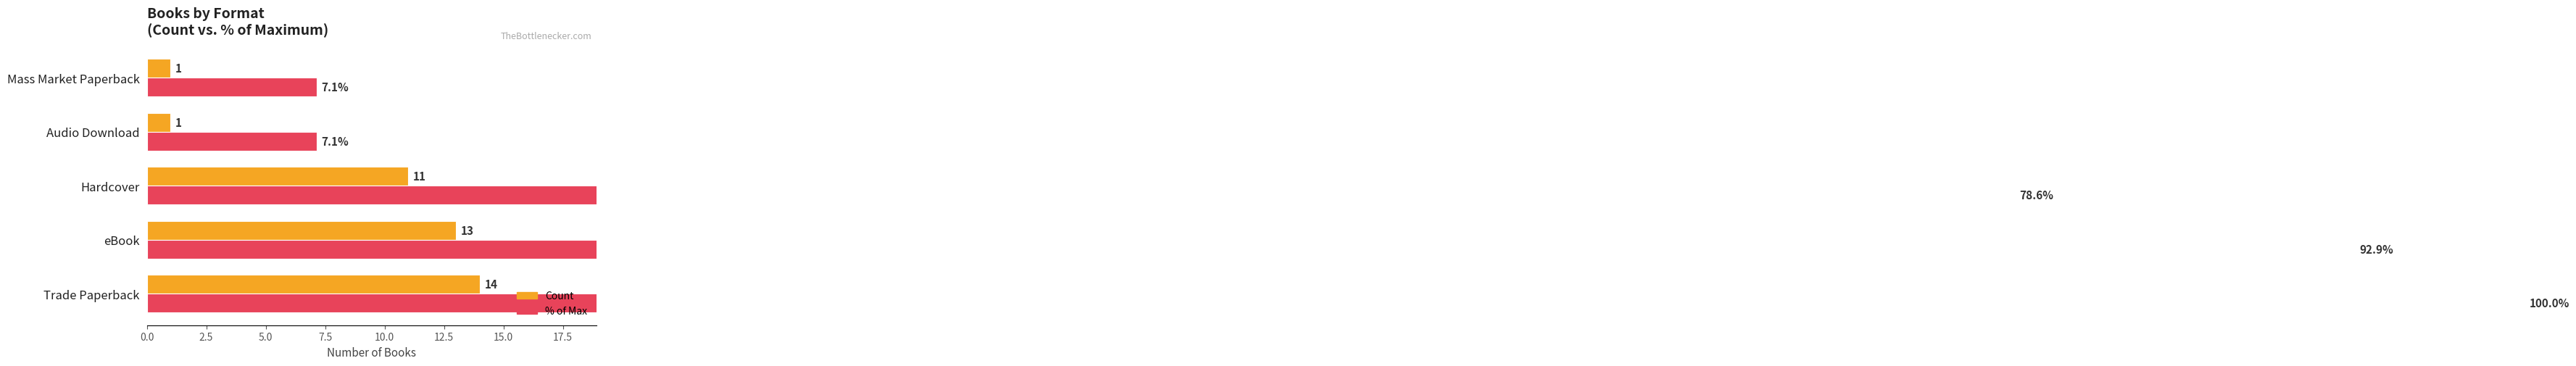

How many bars are there in total?

10